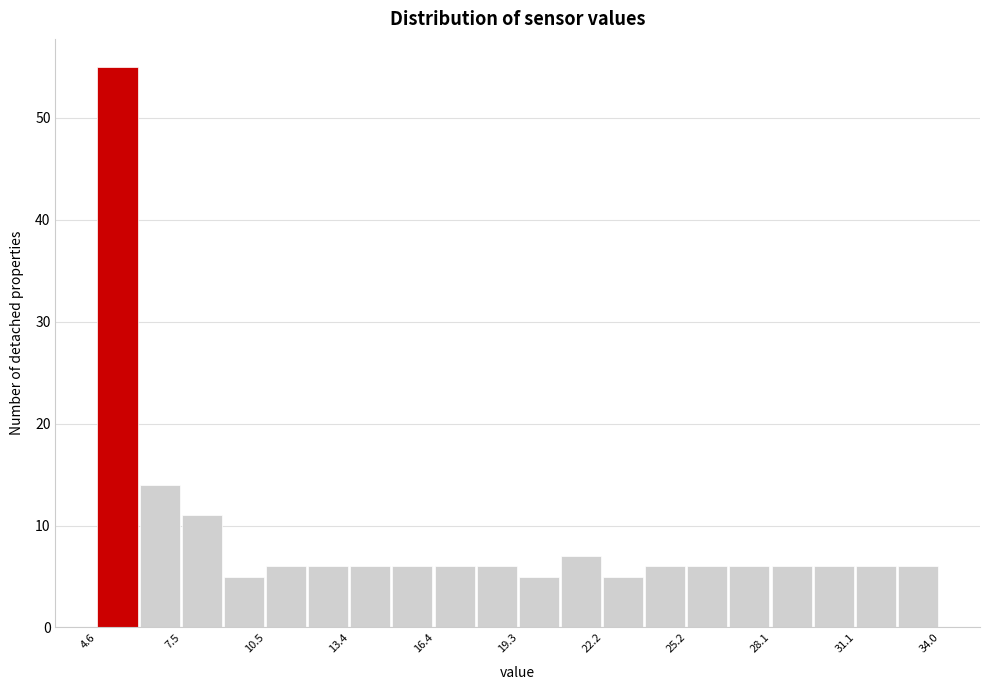

Around what value on the x-axis is the tallest bar? Give the approximate position of its centre, as read against the axis.

5.5